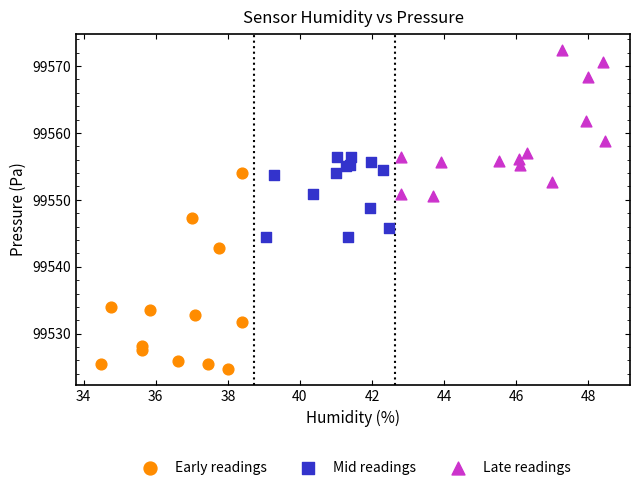

Which series has the widest spread of Y values?

Early readings